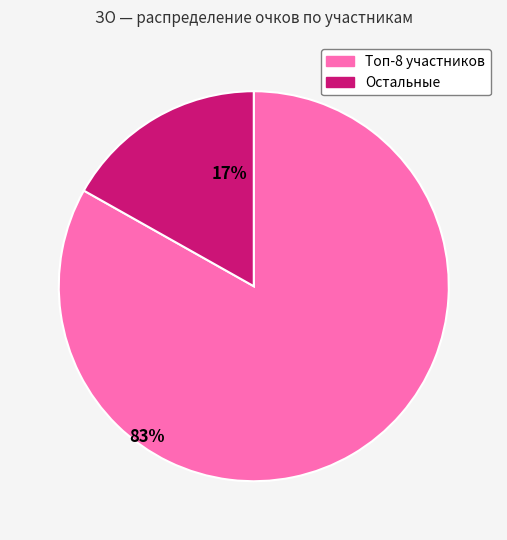

Is there any slice that represents more than half of the pie?

Yes